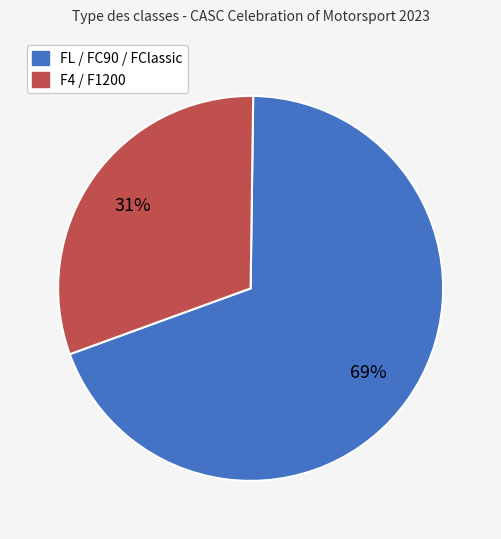

Count the number of slices in the pie.

2